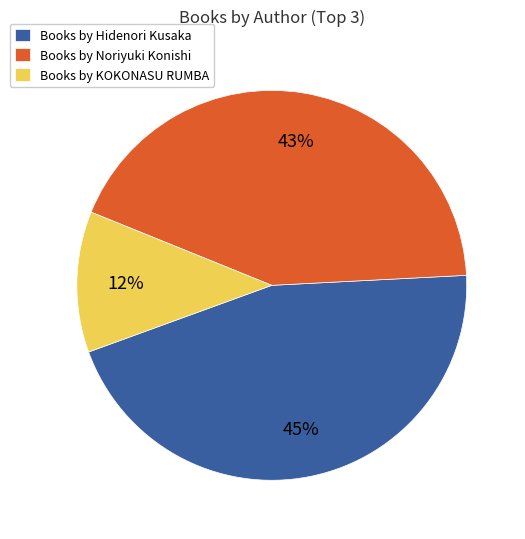

Count the number of slices in the pie.

3